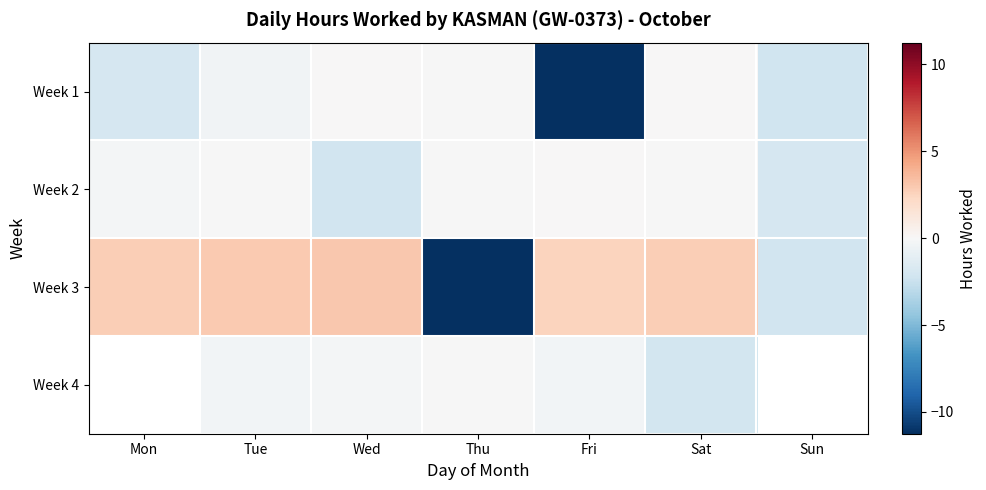

How many values in the Week 1 series are below 0?

5